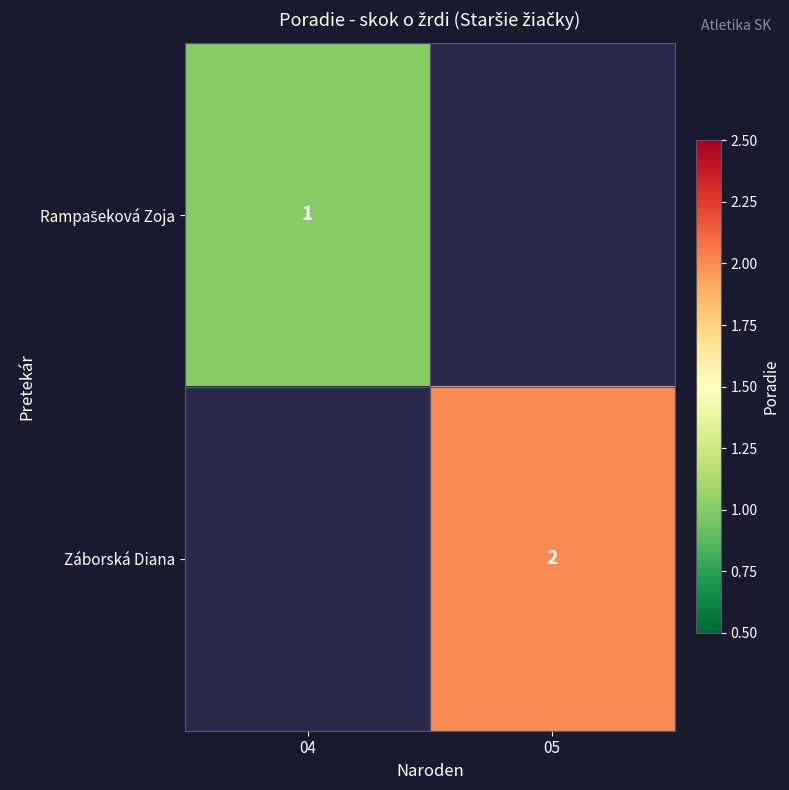

The Záborská Diana series shows 2 at 05. True or false?

True